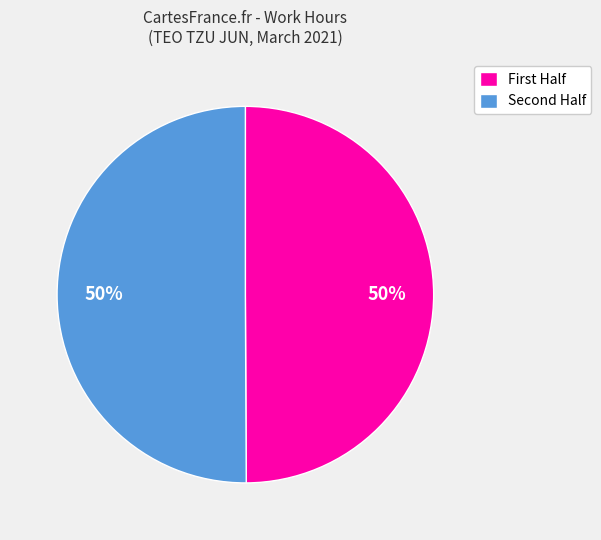

To the nearest percent, what is the average slice percentage?

50%